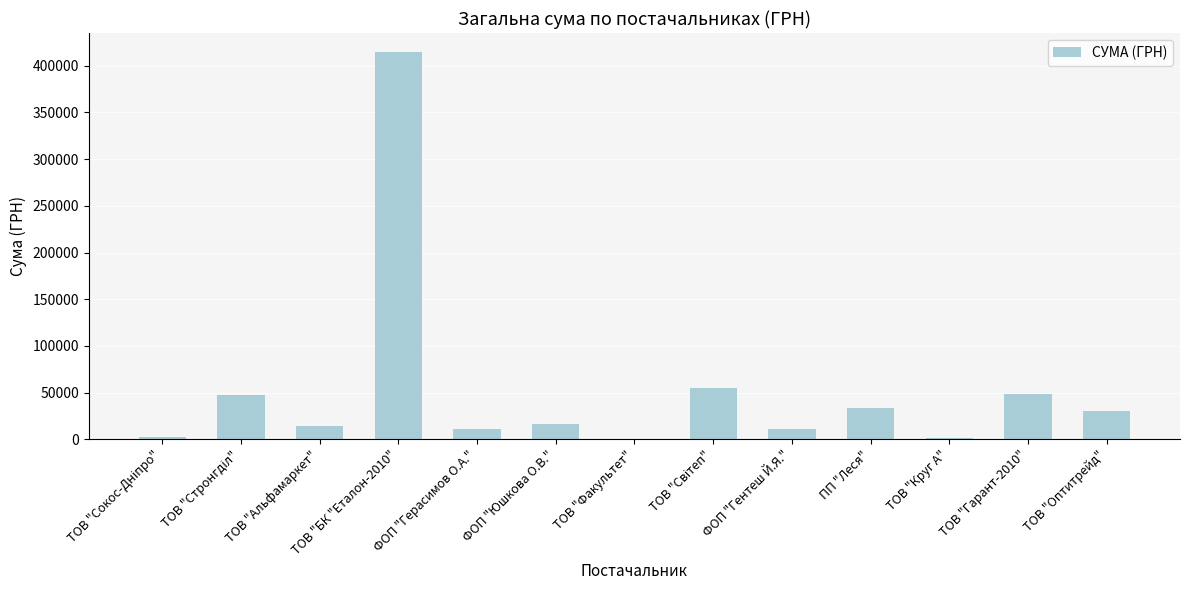

Which label corresponds to the largest value in the chart?

ТОВ "БК "Еталон-2010"